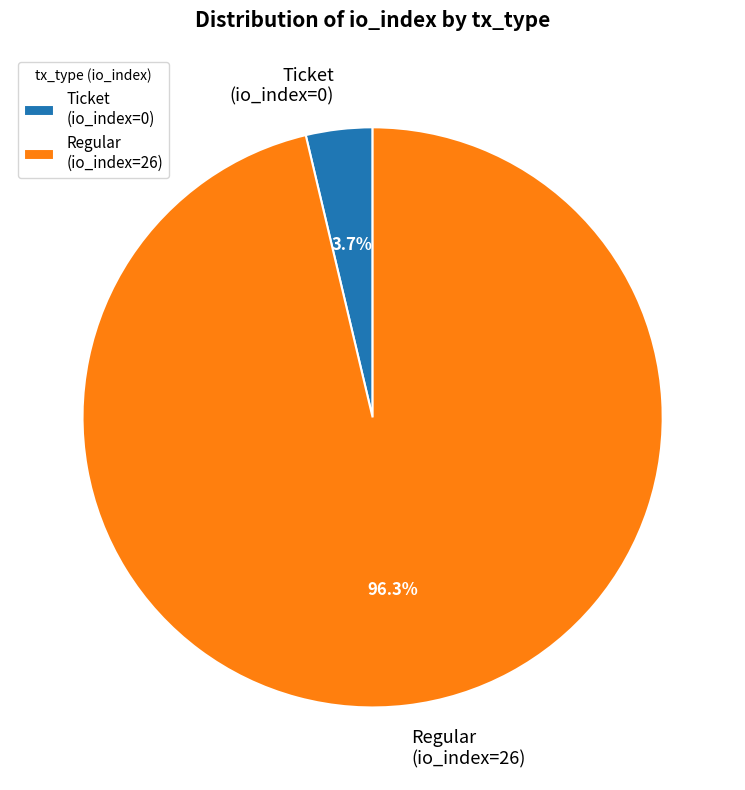

Which slice is the smallest?

Ticket (io_index=0)